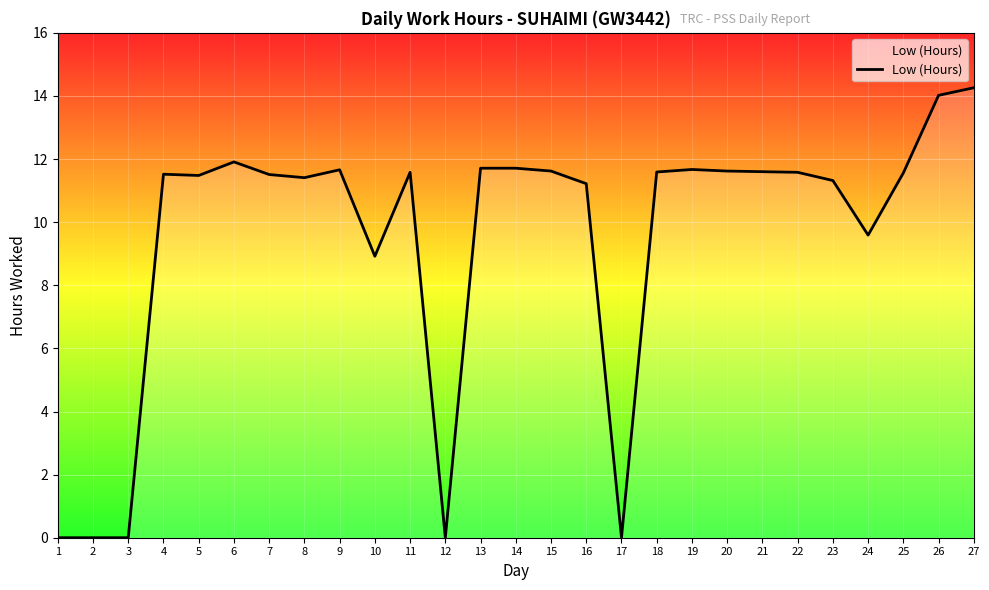

Which has a higher value, 24 or 3?

24